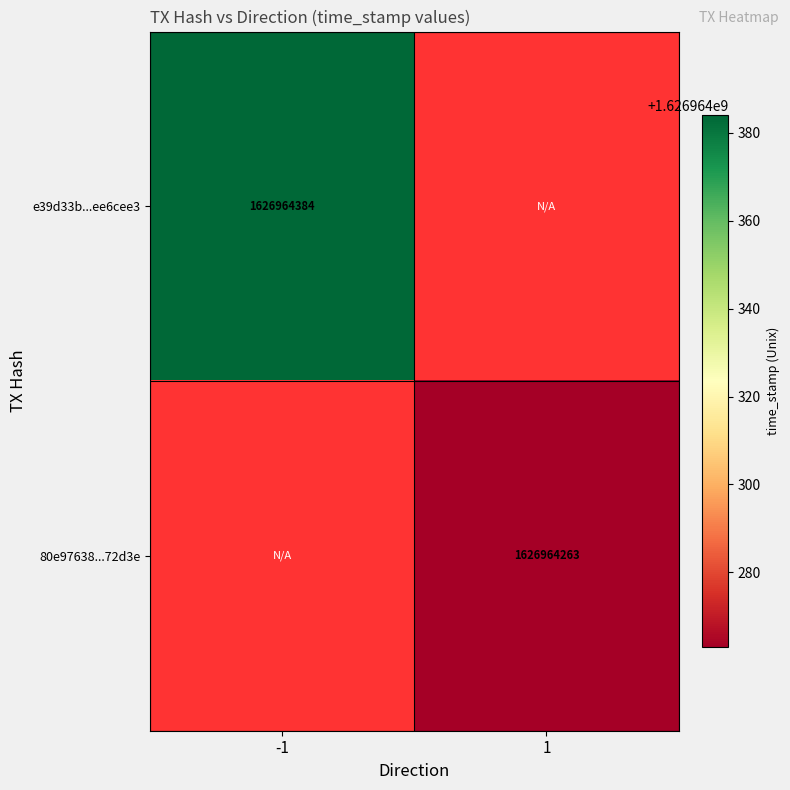

Which series changed the most between -1 and 1?

e39d33b72d5875cd19974821203fb567ee6cee3